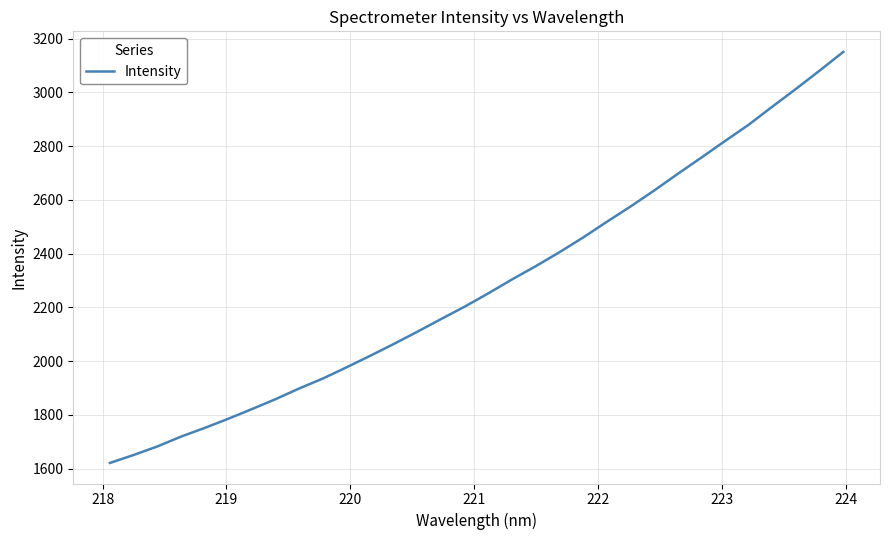

Reading left to right, list all the values displayed in this chart.

1621.3	1651.0	1682.7	1719.2	1751.5	1785.8	1821.8	1858.9	1898.7	1935.8	1977.5	2020.4	2064.6	2110.3	2157.3	2203.7	2253.2	2304.9	2354.0	2405.9	2460.6	2518.9	2575.7	2635.2	2697.4	2758.0	2819.6	2880.2	2947.5	3013.4	3081.4	3150.9